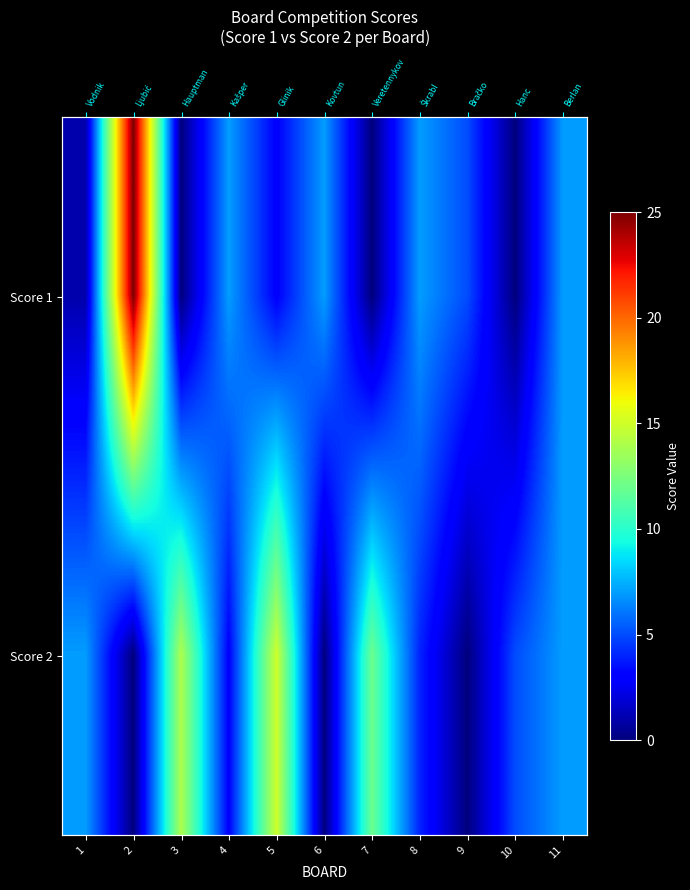

What is the difference between the second highest and minimum values in the Score 2 series?

14